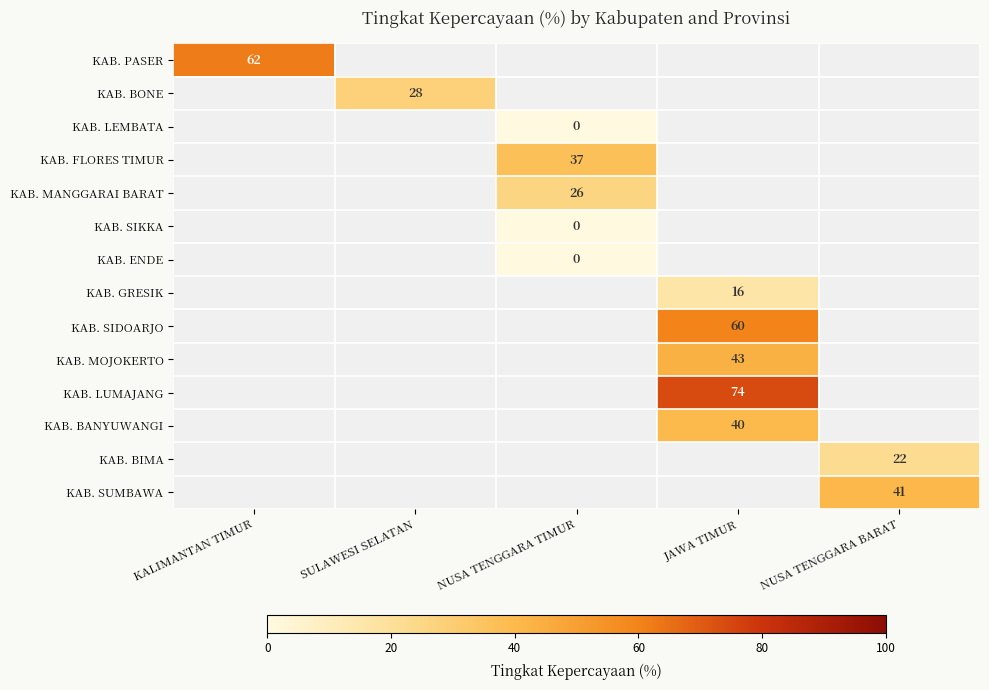

The KAB. FLORES TIMUR series shows 20 at NUSA TENGGARA TIMUR. True or false?

False